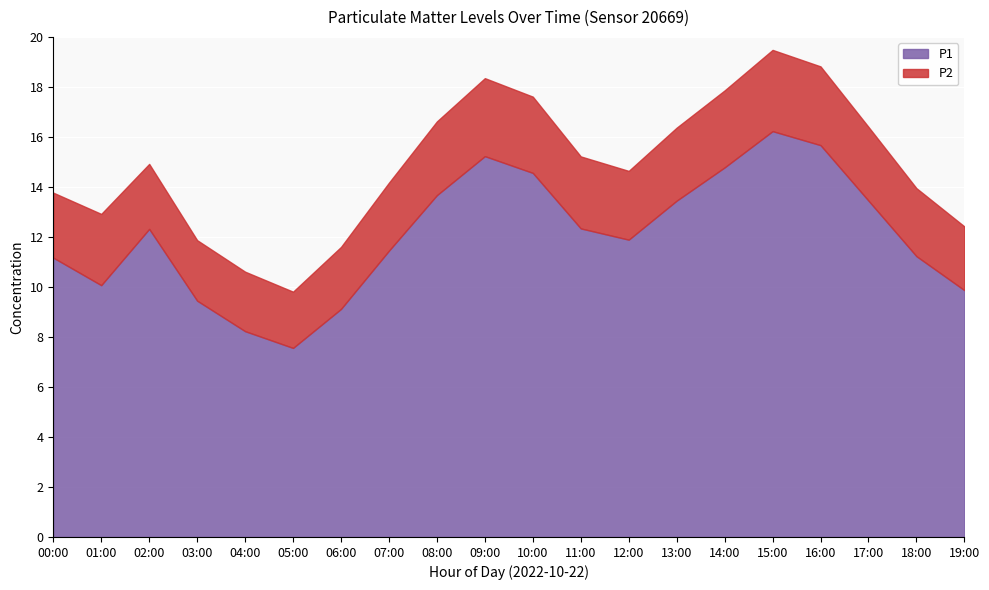

The value of P2 at 19:00 is 2.5. True or false?

True